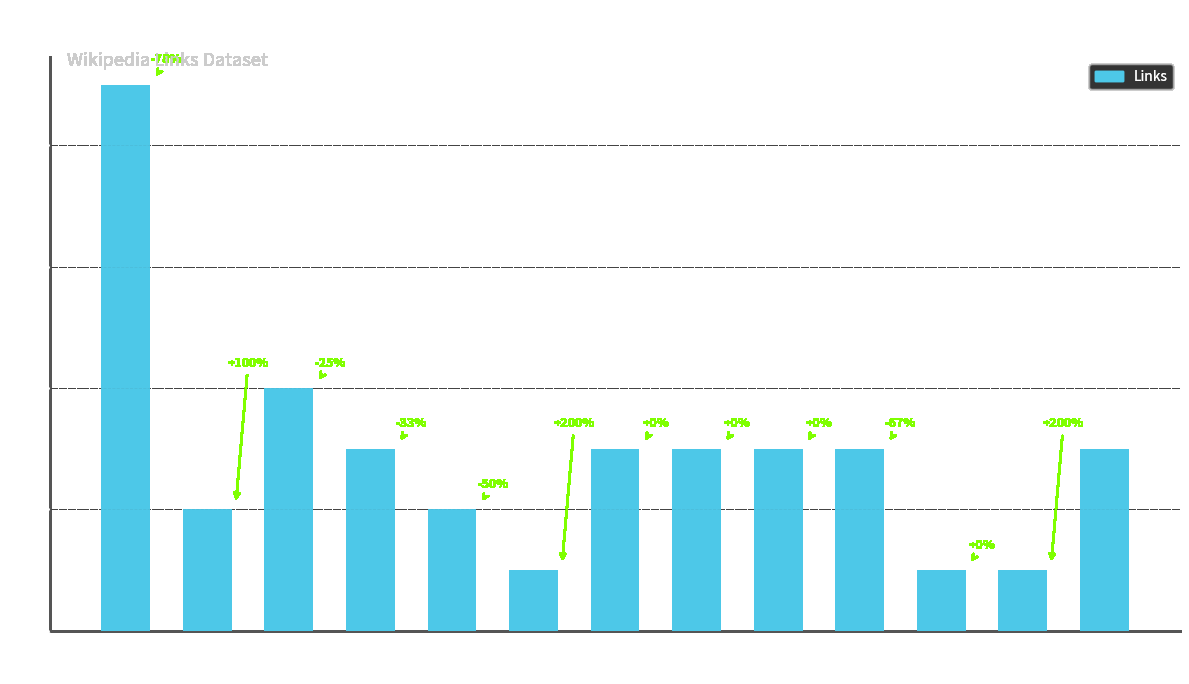

What is the sum of the values at 25 and 22?

4